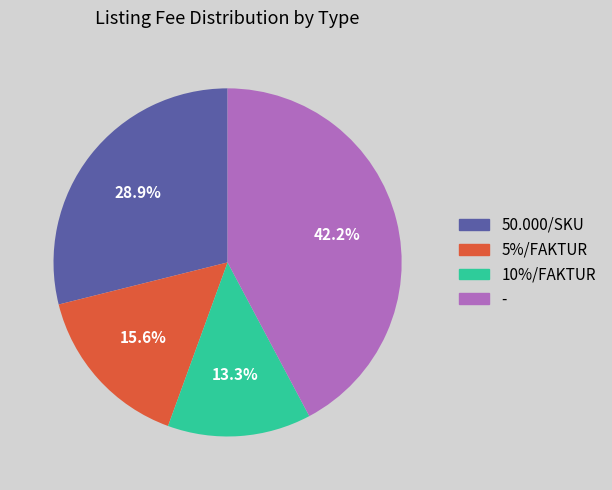

How many slices are in this pie chart?

4